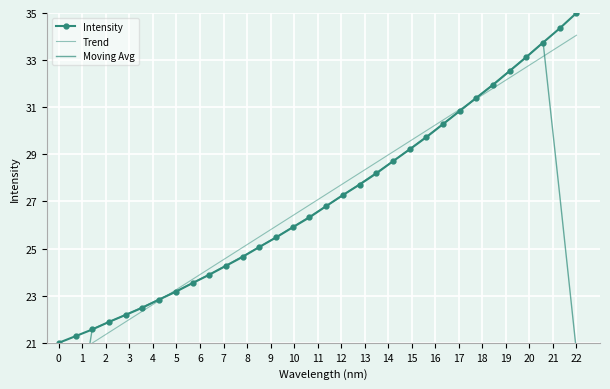

What is the difference between the maximum and minimum values in the Moving Avg series?

21.0